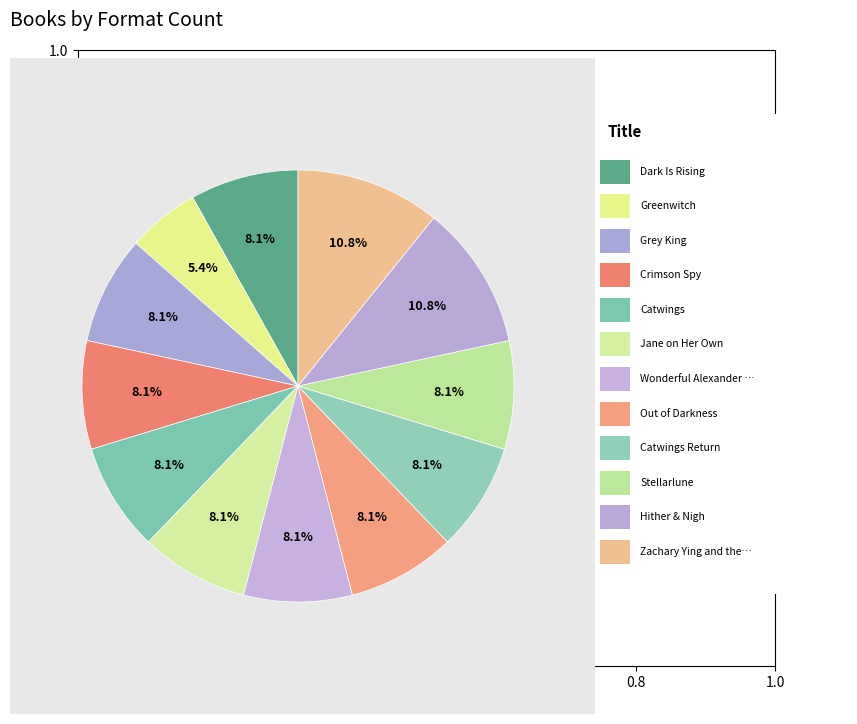

What is the largest slice in the pie chart?

Hither & Nigh